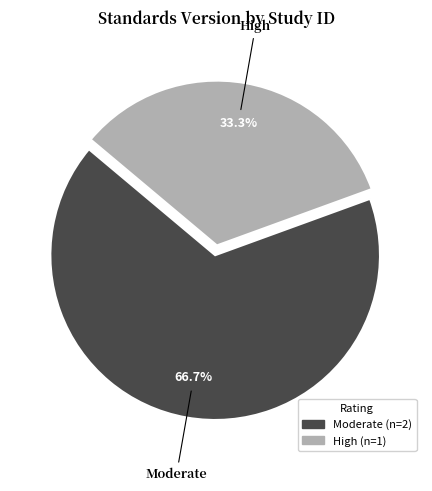

Is there a majority slice in this chart?

Yes